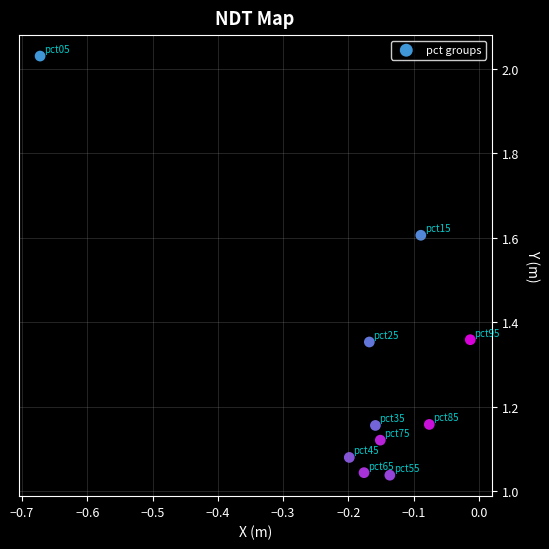

What is the average Y value?

1.3